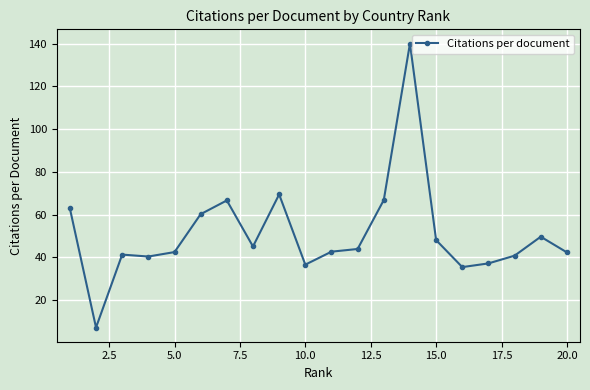

What is the difference between the maximum and second lowest values?

104.6